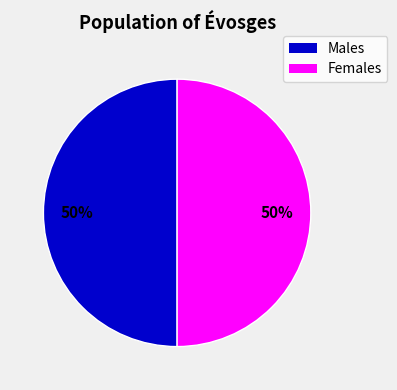

To the nearest percent, what is the average slice percentage?

50%